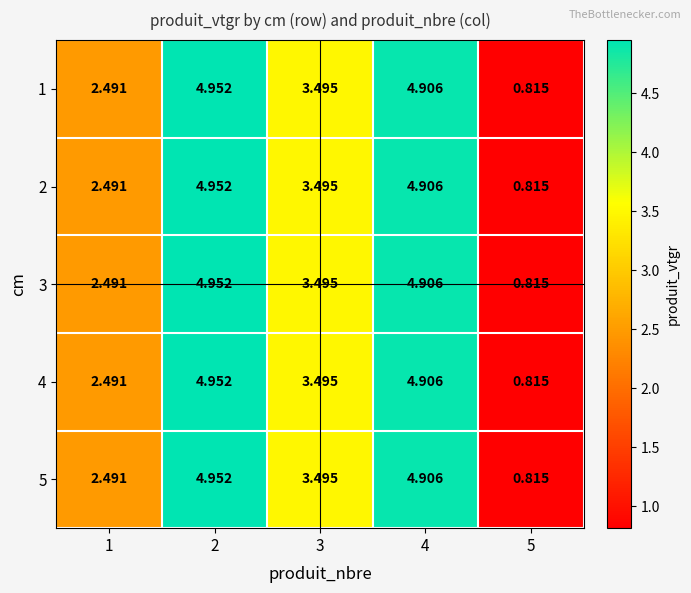

Is the value of 1 at 3 greater than the value of 5 at 4?

No